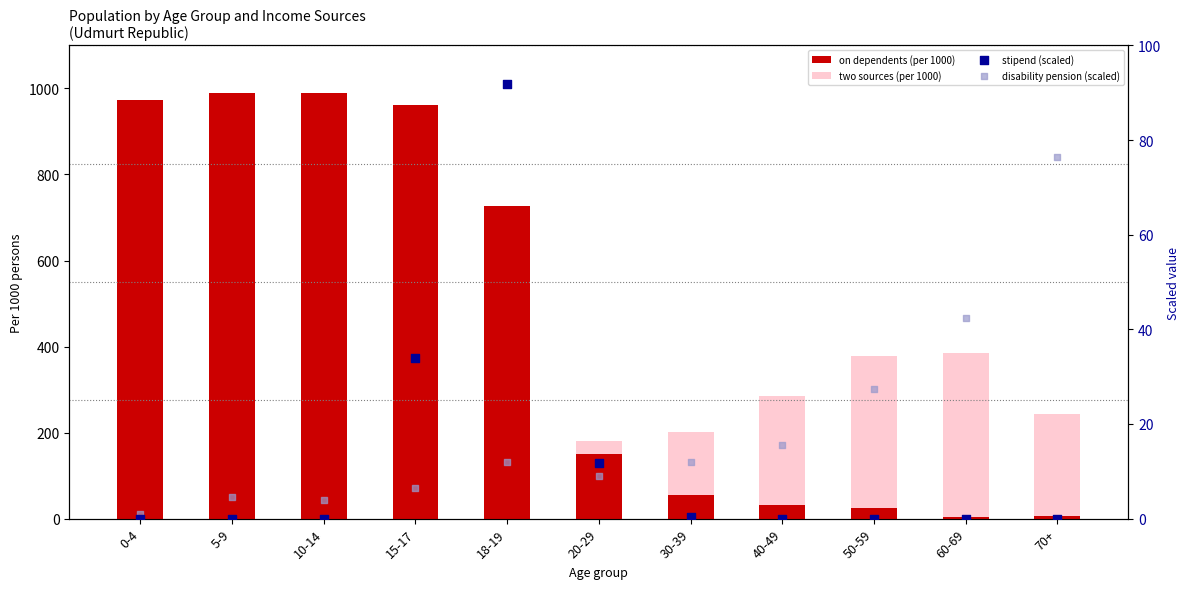

Which series contains the highest Y value?

on dependents (per 1000)